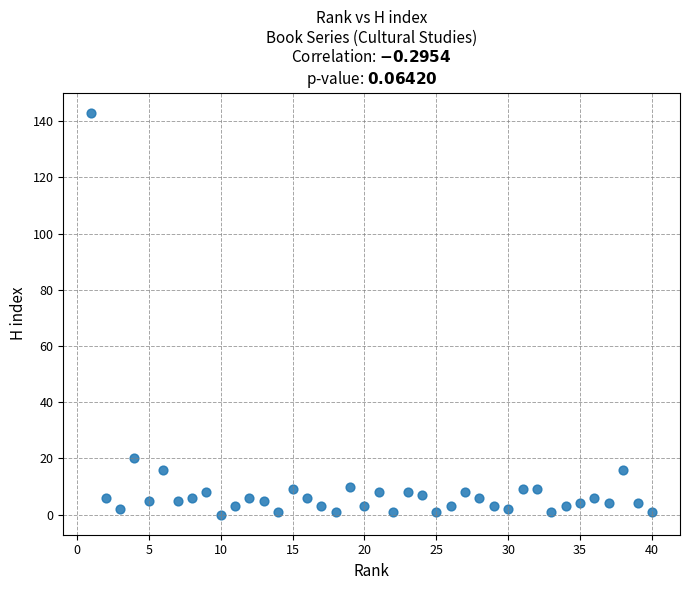

What Y value in the scatter plot is closest to 71?

20